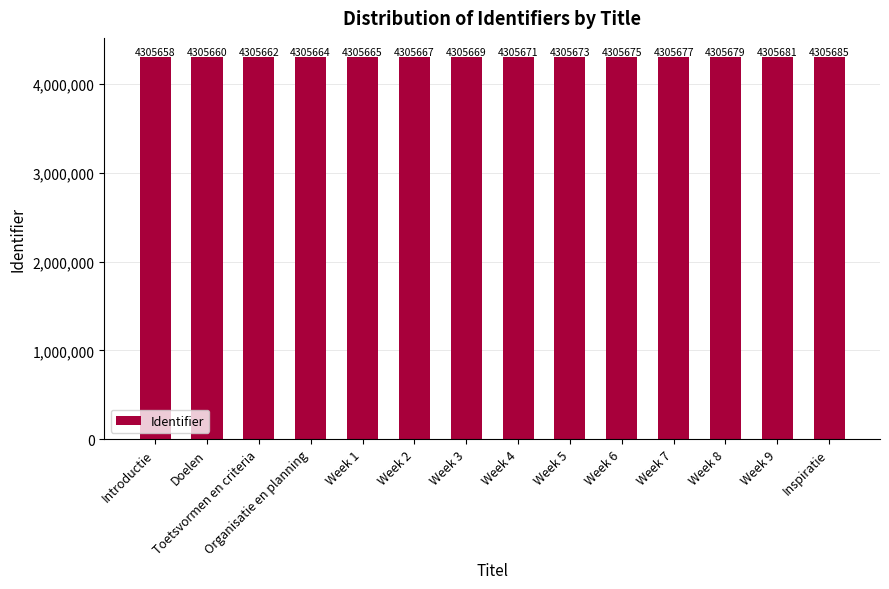

What is the label of the 11th bar from the left?

Week 7